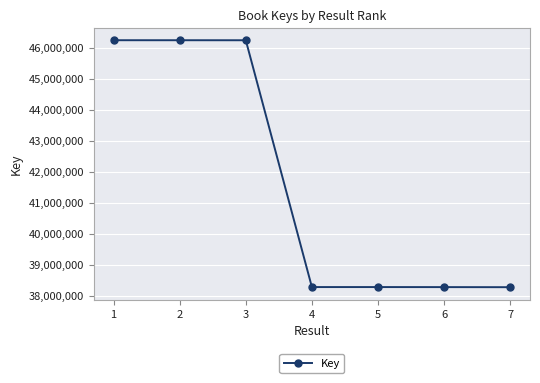

Is it true that the value at 2 is 46250578?

True